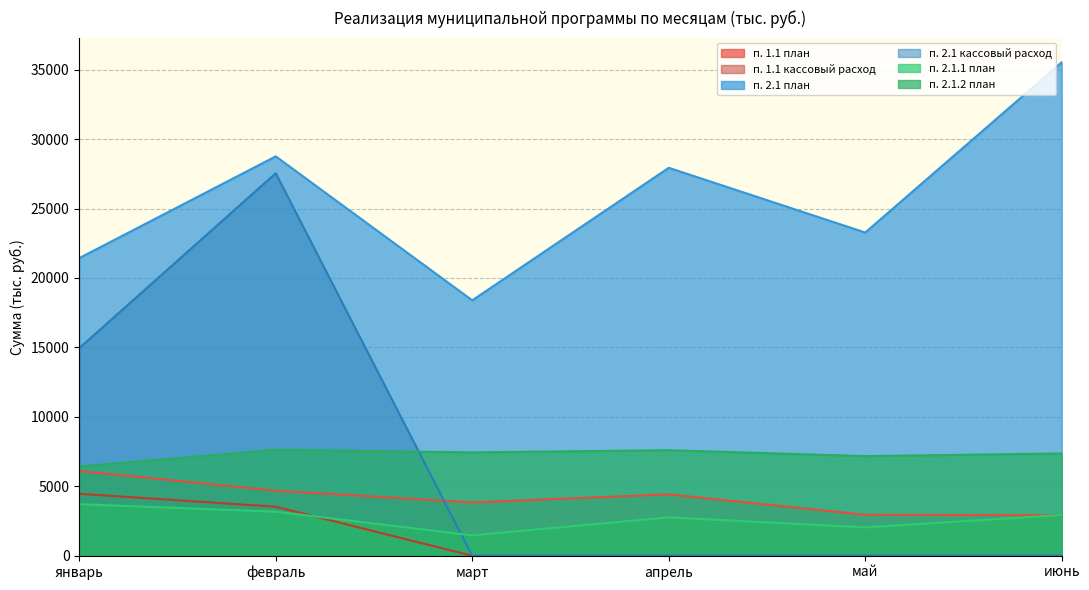

How many lines are shown in the chart?

6